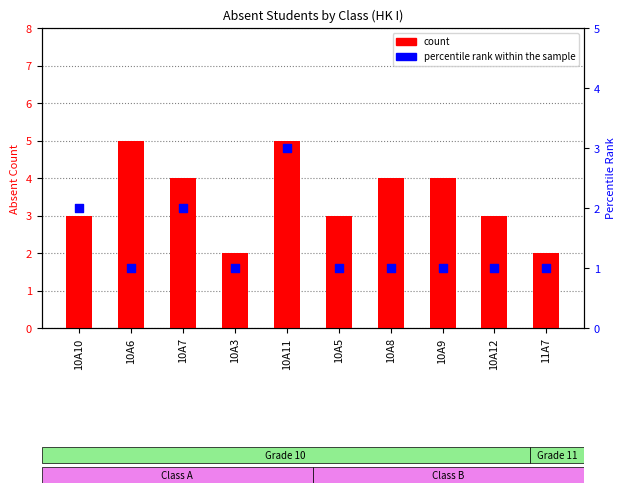

Which series contains the lowest Y value?

percentile rank within the sample